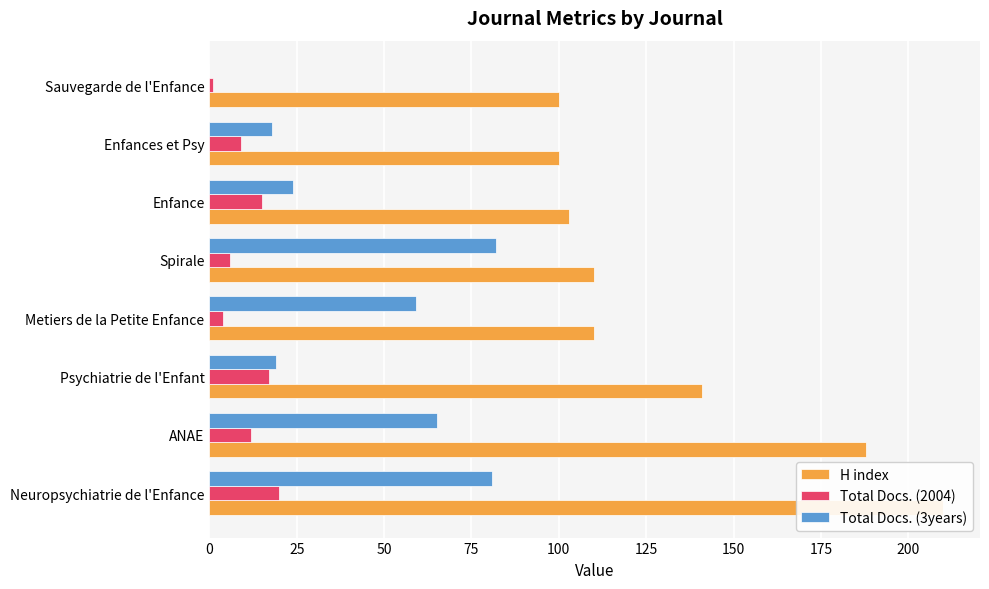

Rank the series by their average value, from highest to lowest.

H index, Total Docs. (3years), Total Docs. (2004)